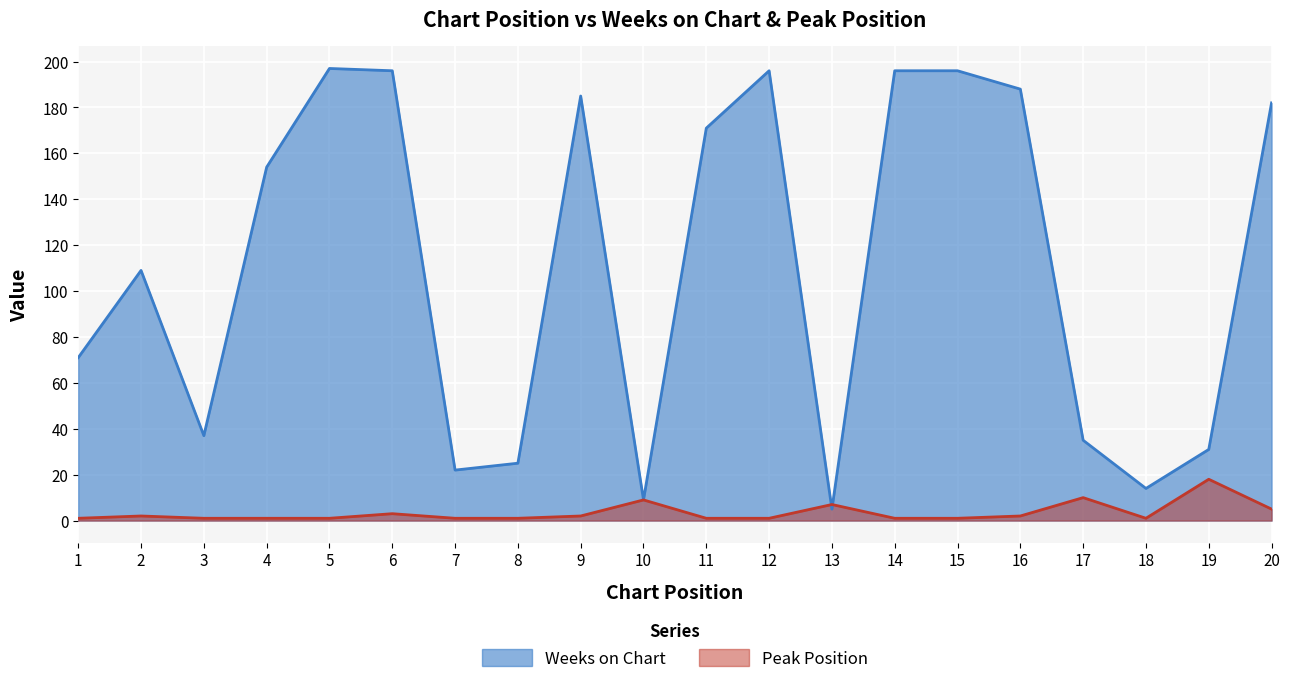

What is the value of the Peak Position point at the 15th from the left?

1